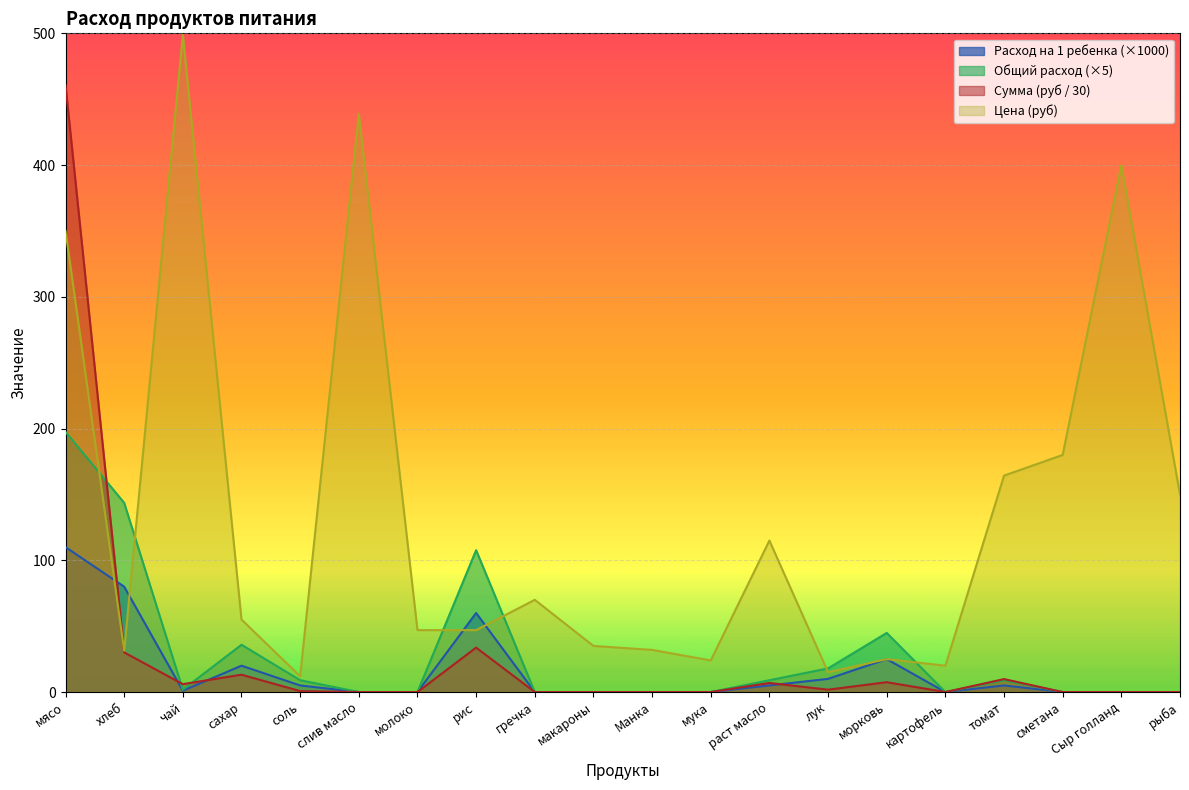

How many lines are shown in the chart?

4